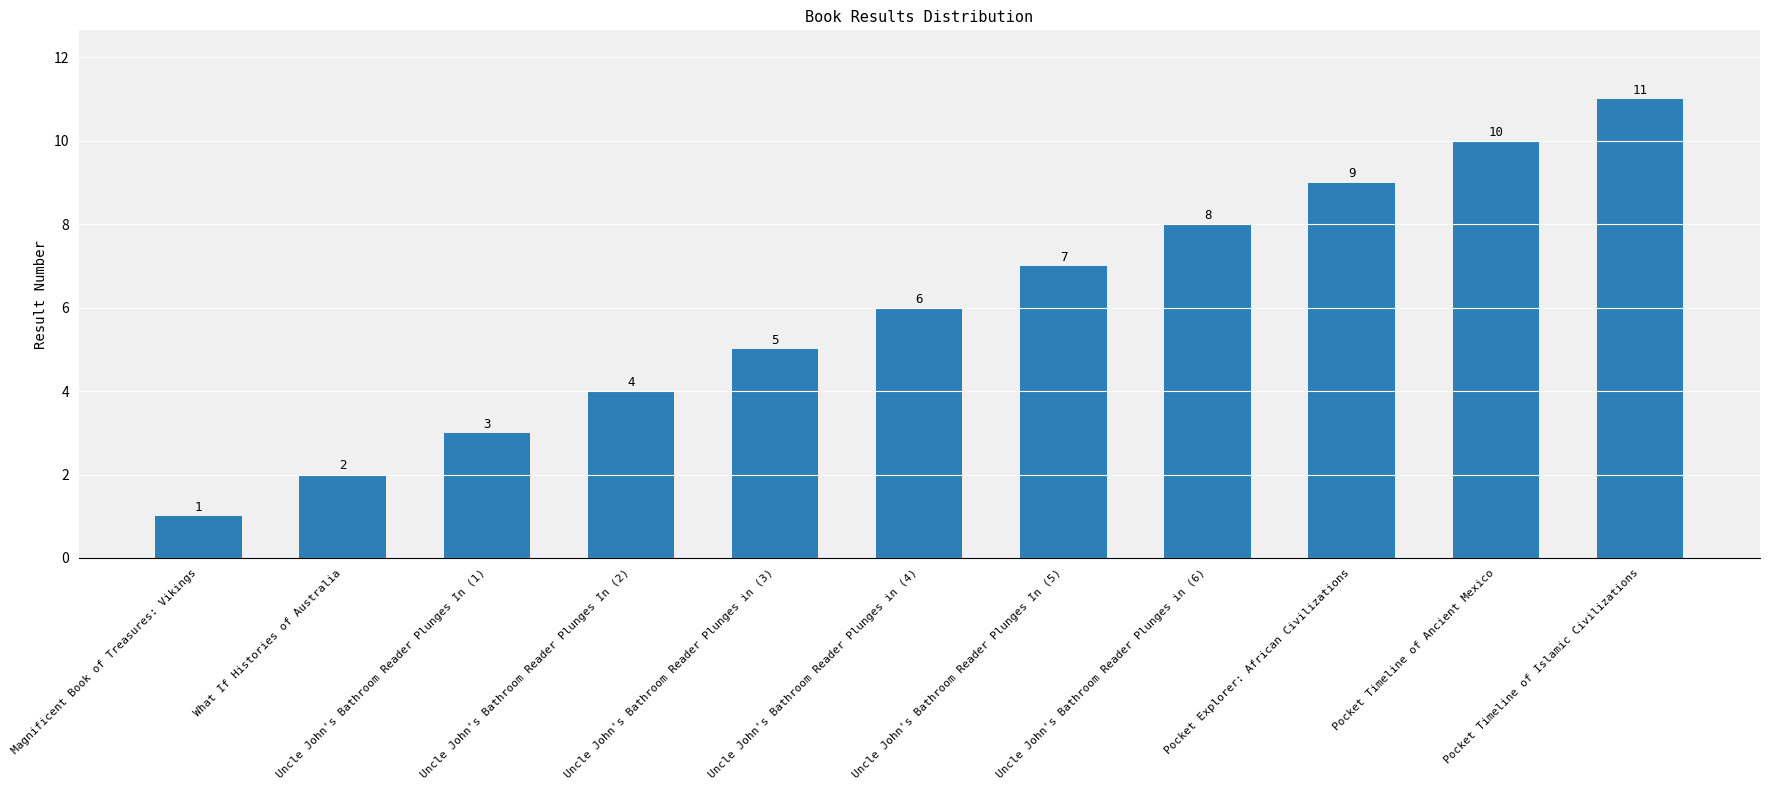

What is the ratio of the value at Pocket Explorer: African Civilizations to the value at Pocket Timeline of Islamic Civilizations?

0.8